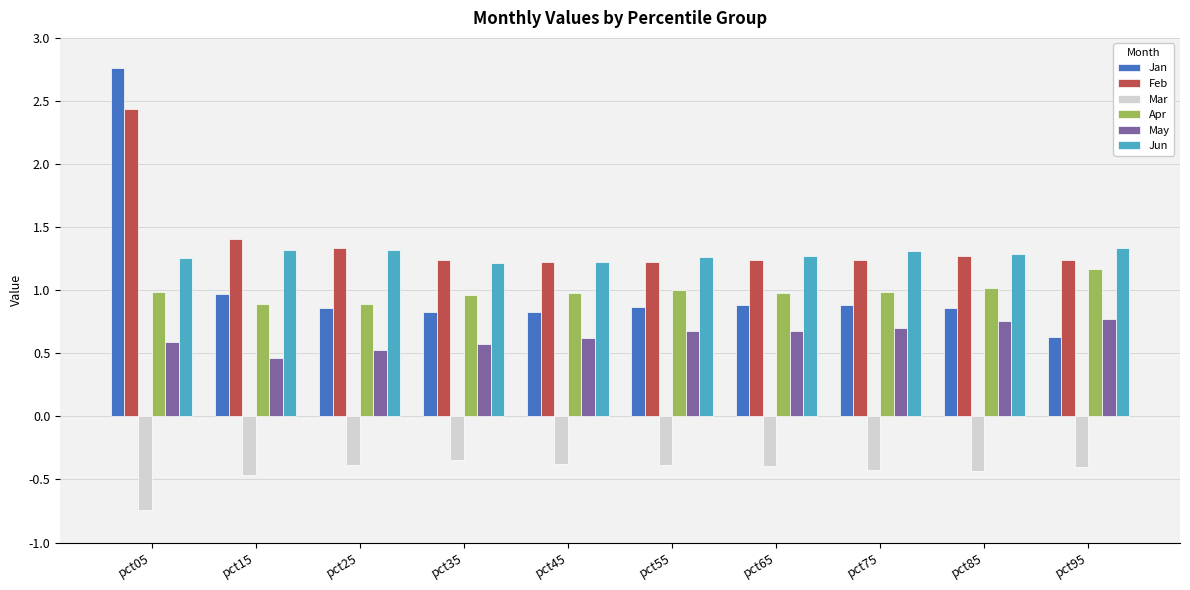

Rank the series by their maximum value, from highest to lowest.

Jan, Feb, Jun, Apr, May, Mar